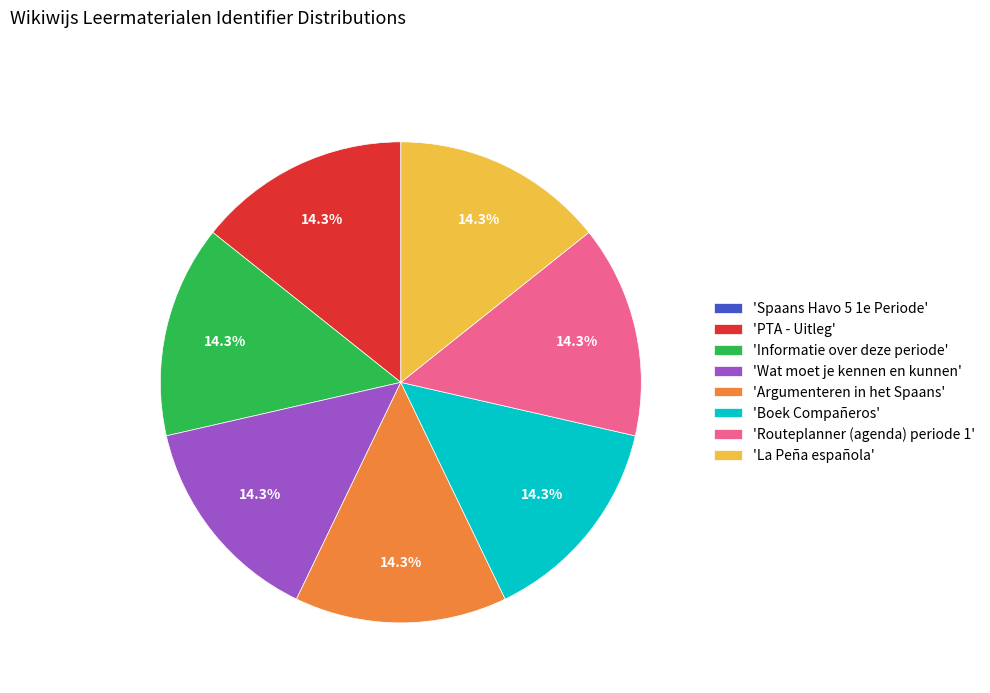

Approximately how many times larger is the value at 'Routeplanner (agenda) periode 1' compared to 'La Peña española'?

1.0